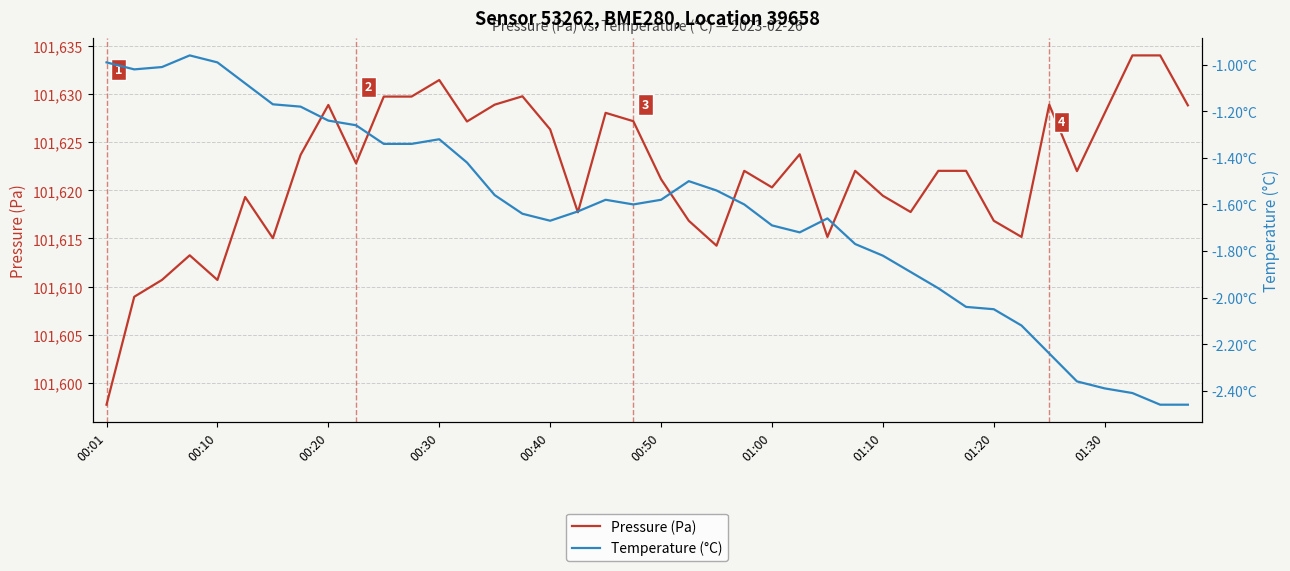

The Pressure (Pa) series shows 139828.1 at 00:50. True or false?

False